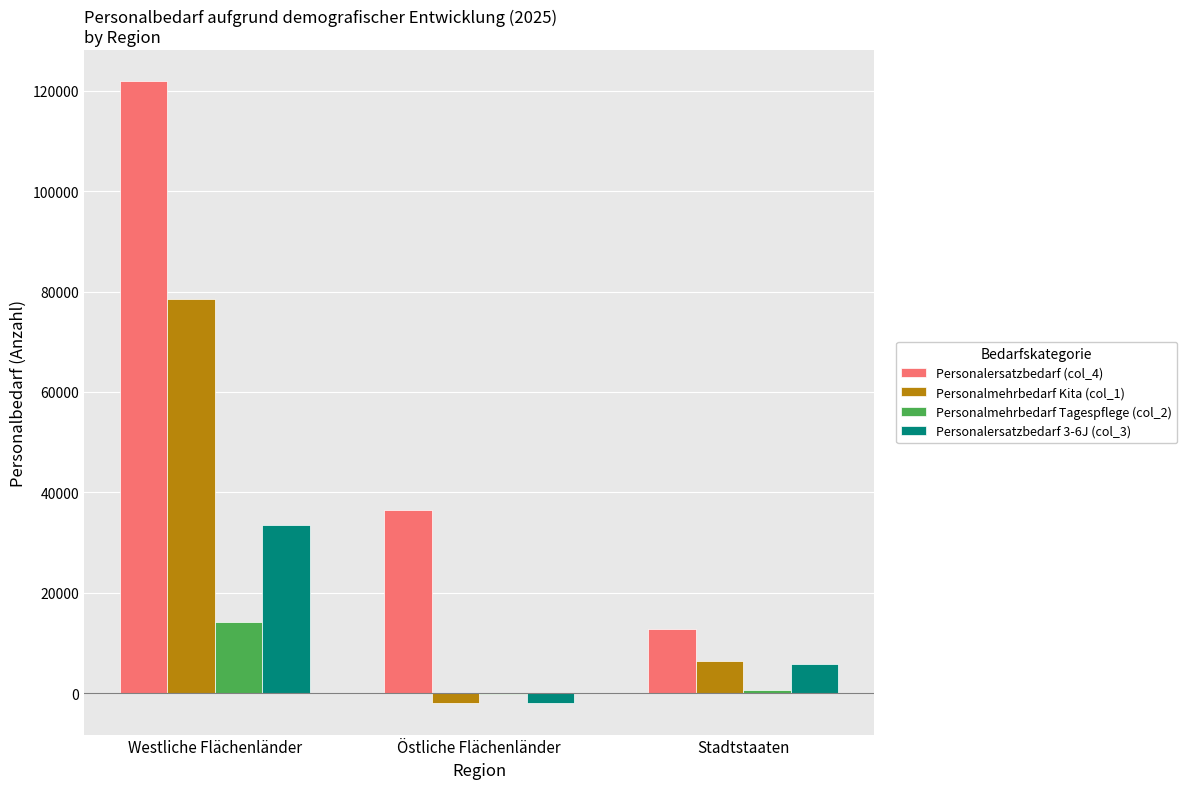

The Personalmehrbedarf Kita (col_1) series shows 6372 at Stadtstaaten. True or false?

True